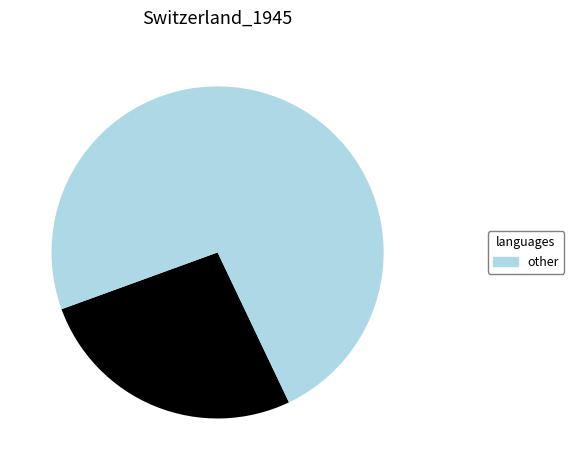

How many slices are in this pie chart?

2